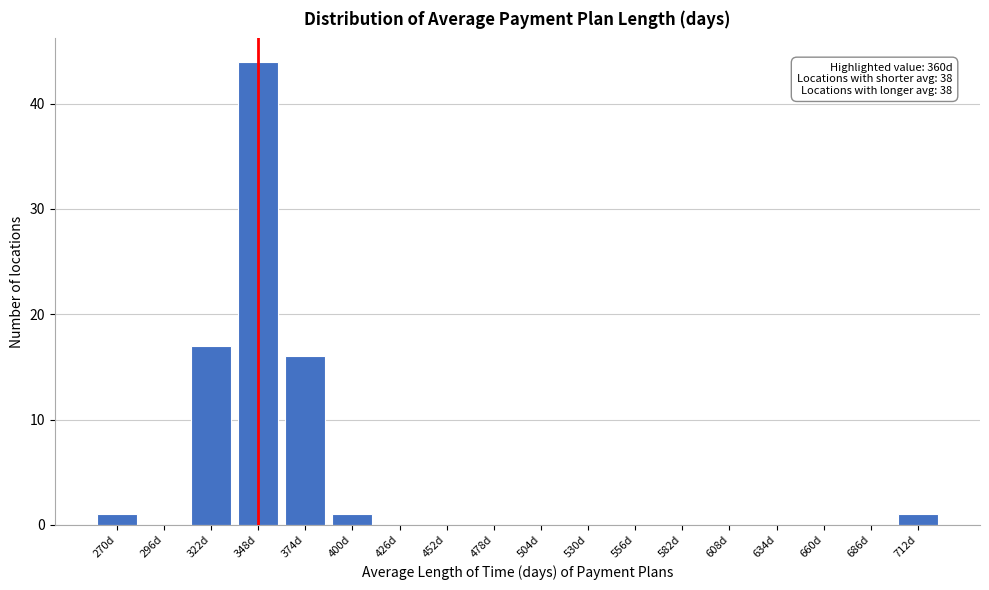

Reading right to left, what are all the values shown in this chart?

712d=1	686d=0	660d=0	634d=0	608d=0	582d=0	556d=0	530d=0	504d=0	478d=0	452d=0	426d=0	400d=1	374d=16	348d=44	322d=17	296d=0	270d=1